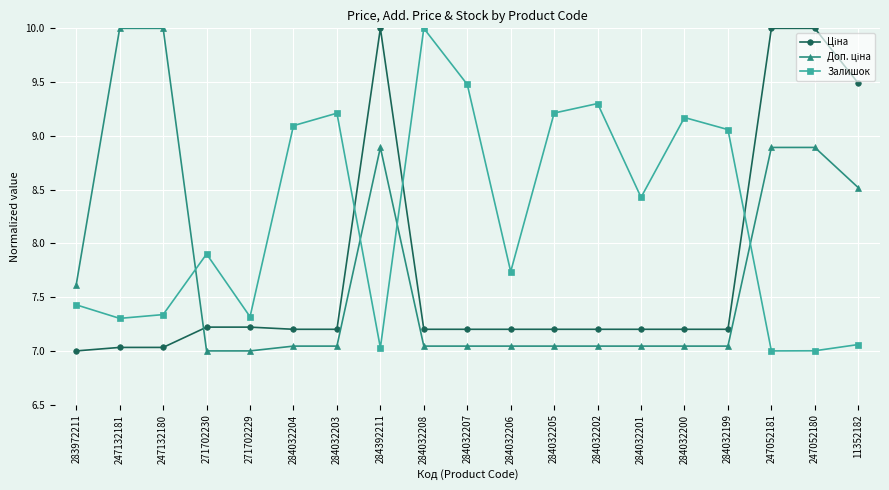

How many categories are shown in the chart?

19